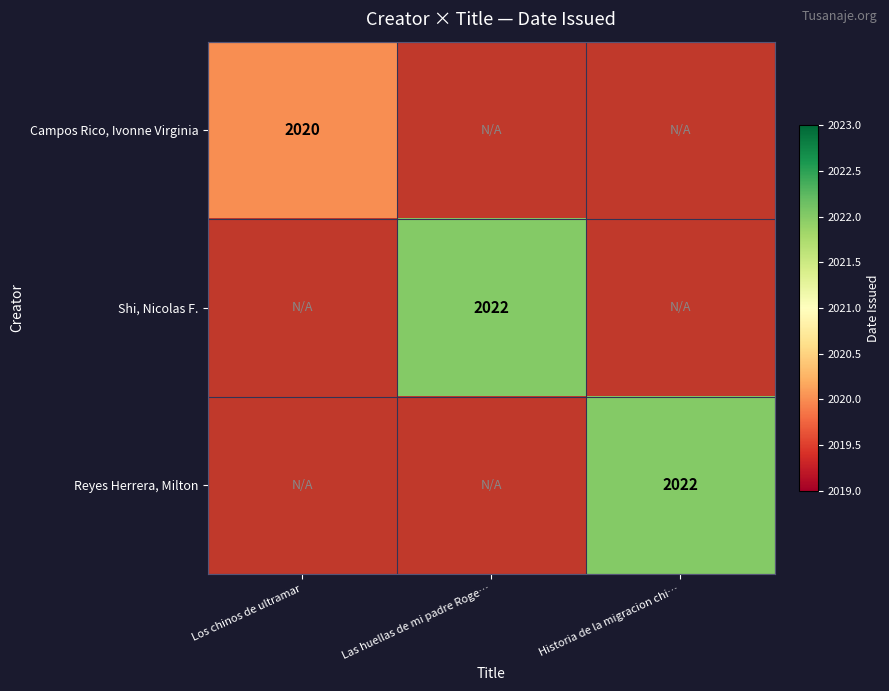

How many distinct data groups are displayed?

3